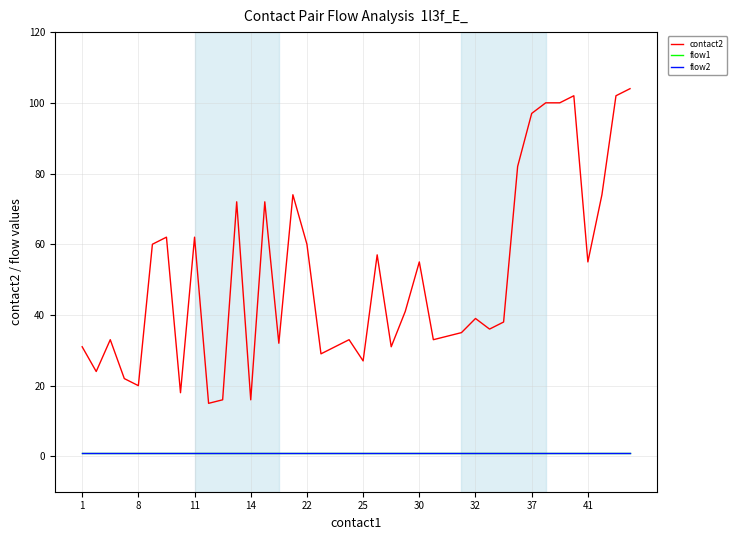

True or false: flow2 and flow1 intersect in this chart.

False